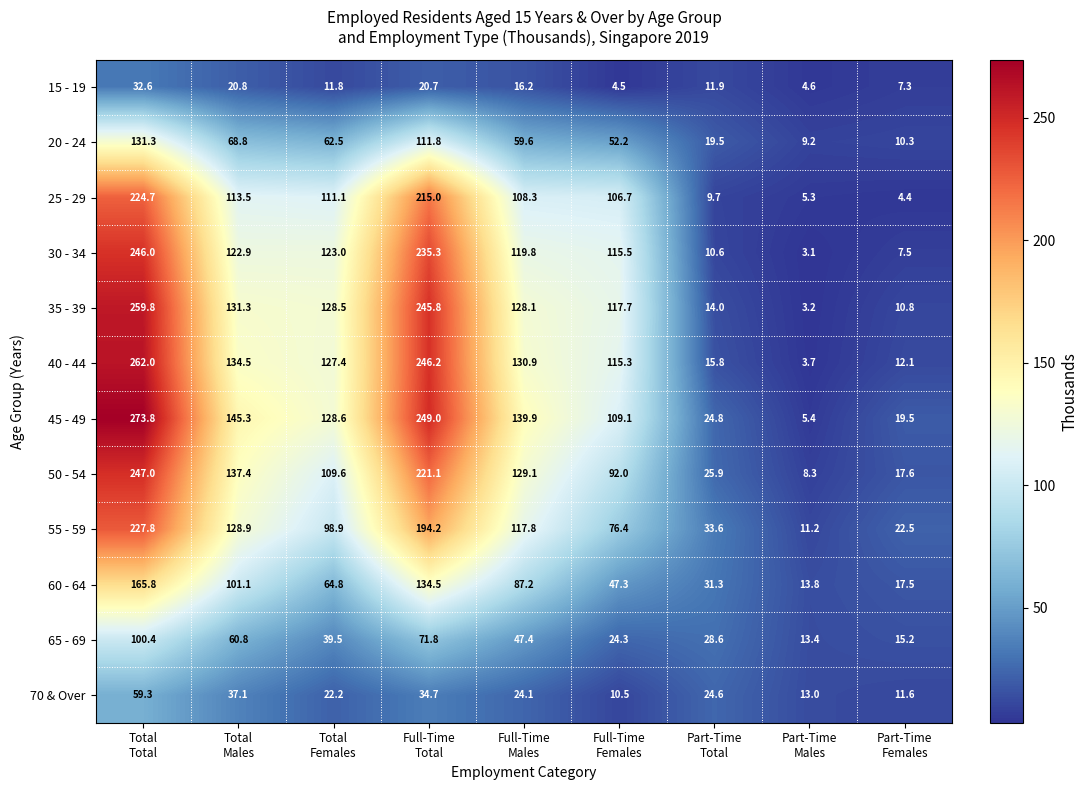

Which series has the largest range (max minus min)?

45 - 49